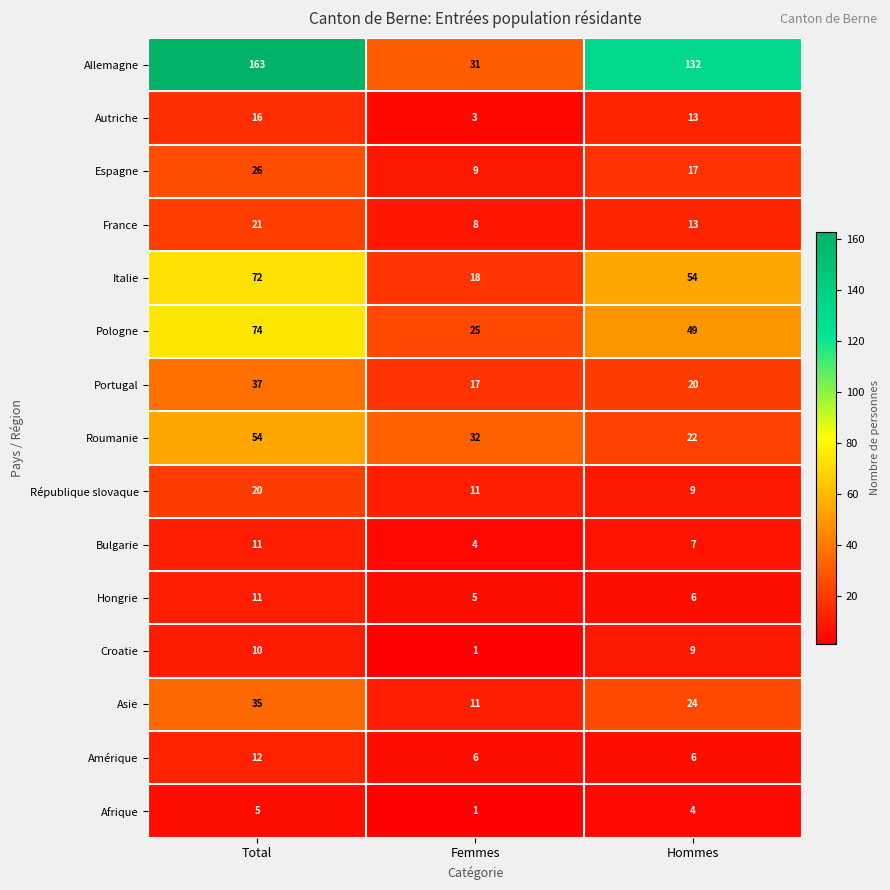

How many categories are shown in the chart?

3